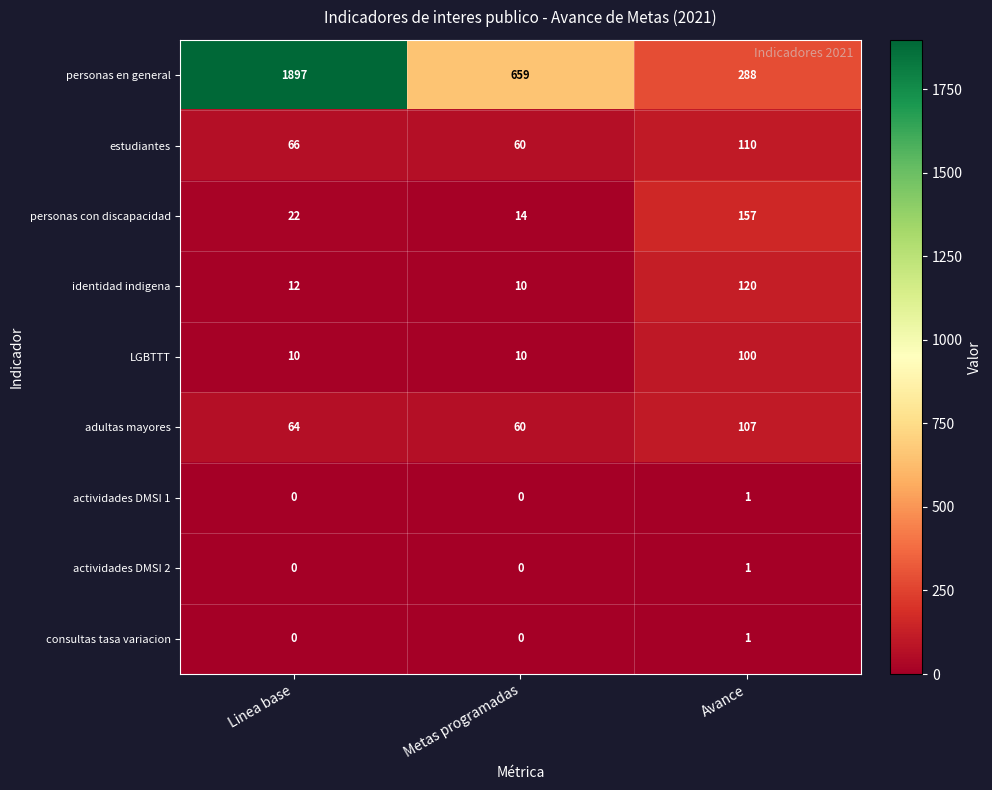

Reading left to right, list all the values displayed in this chart.

personas en general: Linea base=1897	Metas programadas=659	Avance=288
estudiantes: Linea base=66	Metas programadas=60	Avance=110
personas con discapacidad: Linea base=22	Metas programadas=14	Avance=157
identidad indigena: Linea base=12	Metas programadas=10	Avance=120
LGBTTT: Linea base=10	Metas programadas=10	Avance=100
adultas mayores: Linea base=64	Metas programadas=60	Avance=107
actividades DMSI 1: Linea base=0	Metas programadas=0	Avance=1
actividades DMSI 2: Linea base=0	Metas programadas=0	Avance=1
consultas tasa variacion: Linea base=0	Metas programadas=0	Avance=1